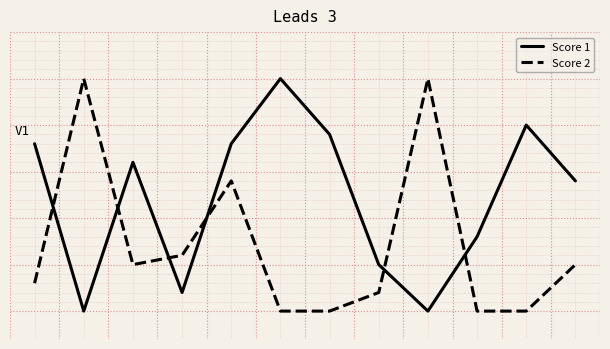

What are all the series names shown in the legend?

Score 1, Score 2